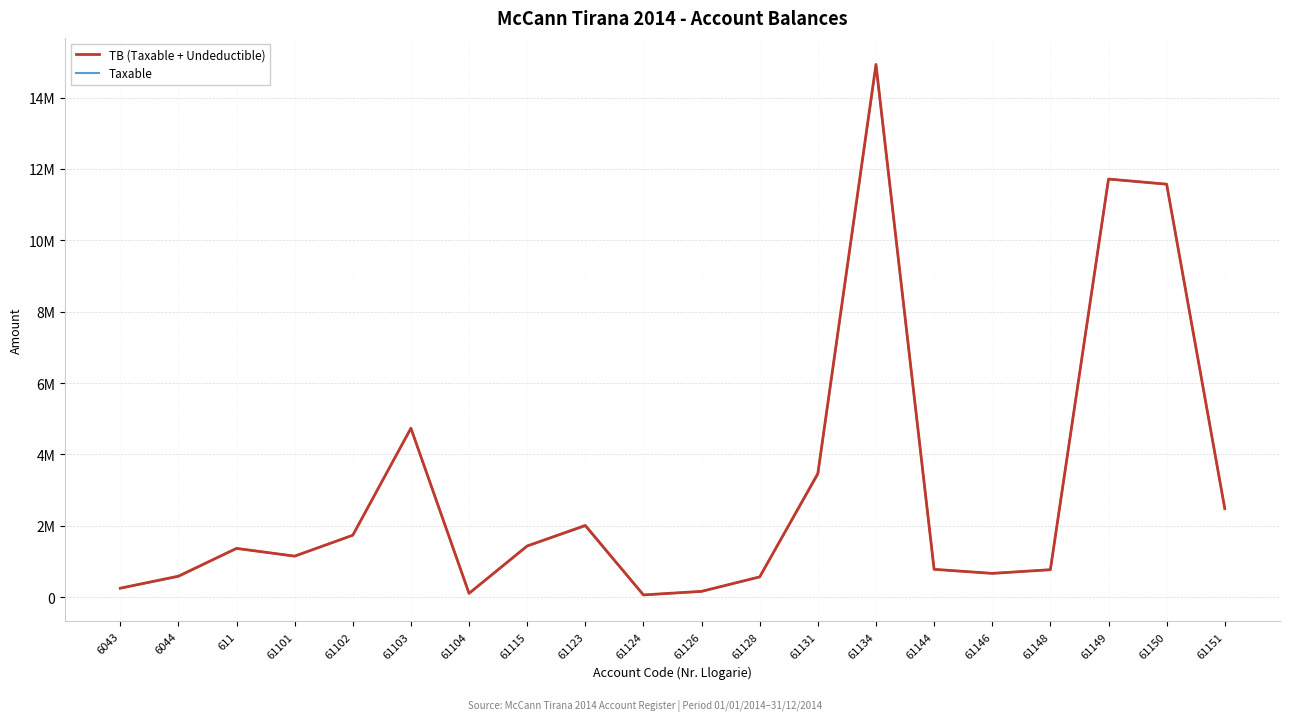

What are all the series names shown in the legend?

TB (Taxable + Undeductible), Taxable